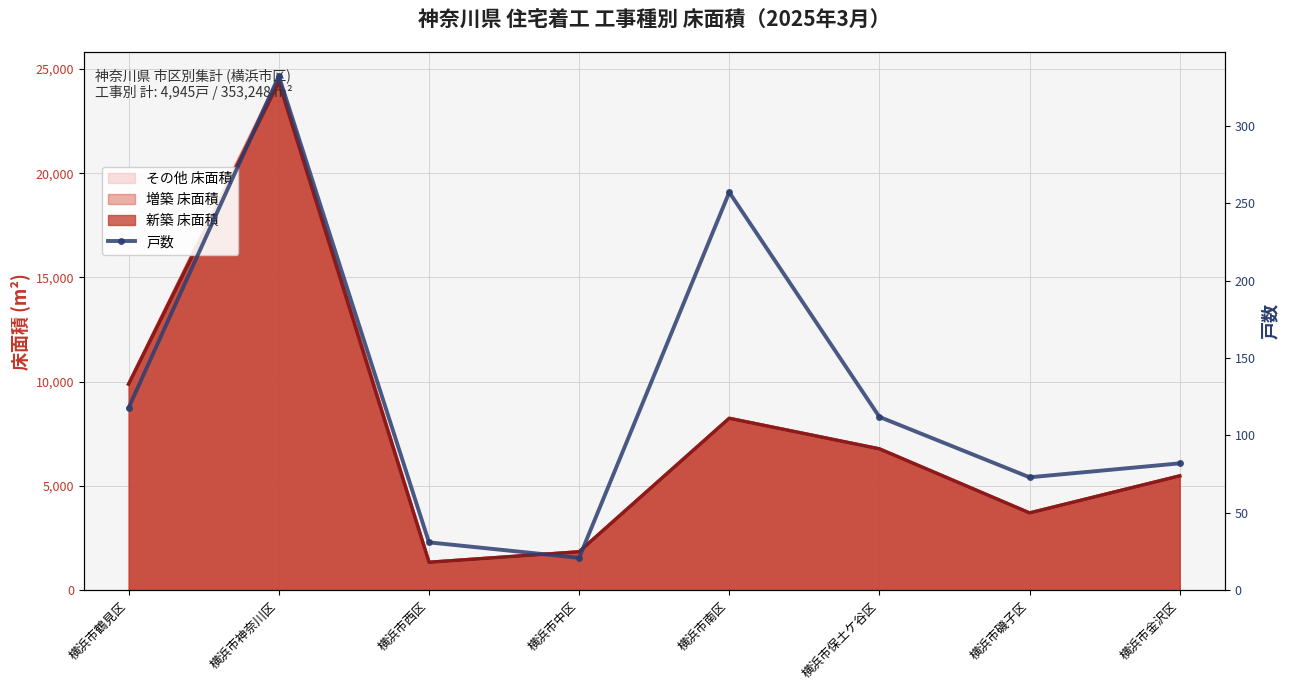

Reading left to right, transcribe all the data shown in this chart.

横浜市鶴見区=118	横浜市神奈川区=332	横浜市西区=31	横浜市中区=21	横浜市南区=257	横浜市保土ケ谷区=112	横浜市磯子区=73	横浜市金沢区=82